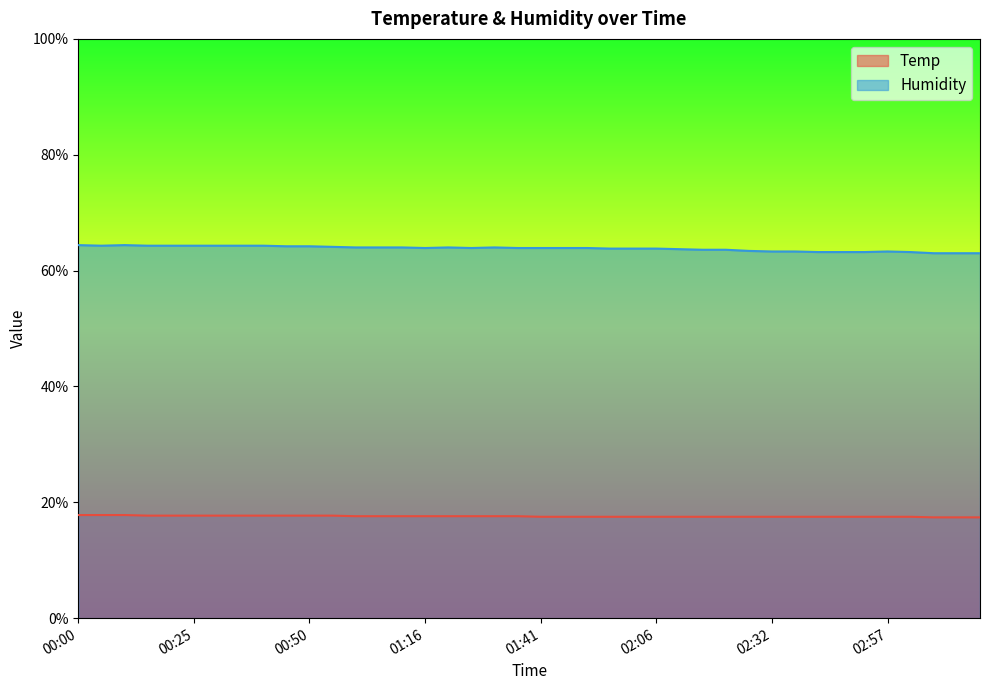

Which series has the largest range (max minus min)?

Humidity